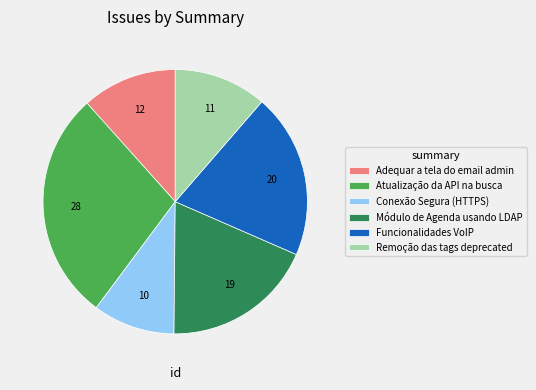

Approximately how many times larger is the value at Remoção das tags deprecated compared to Funcionalidades VoIP?

0.6